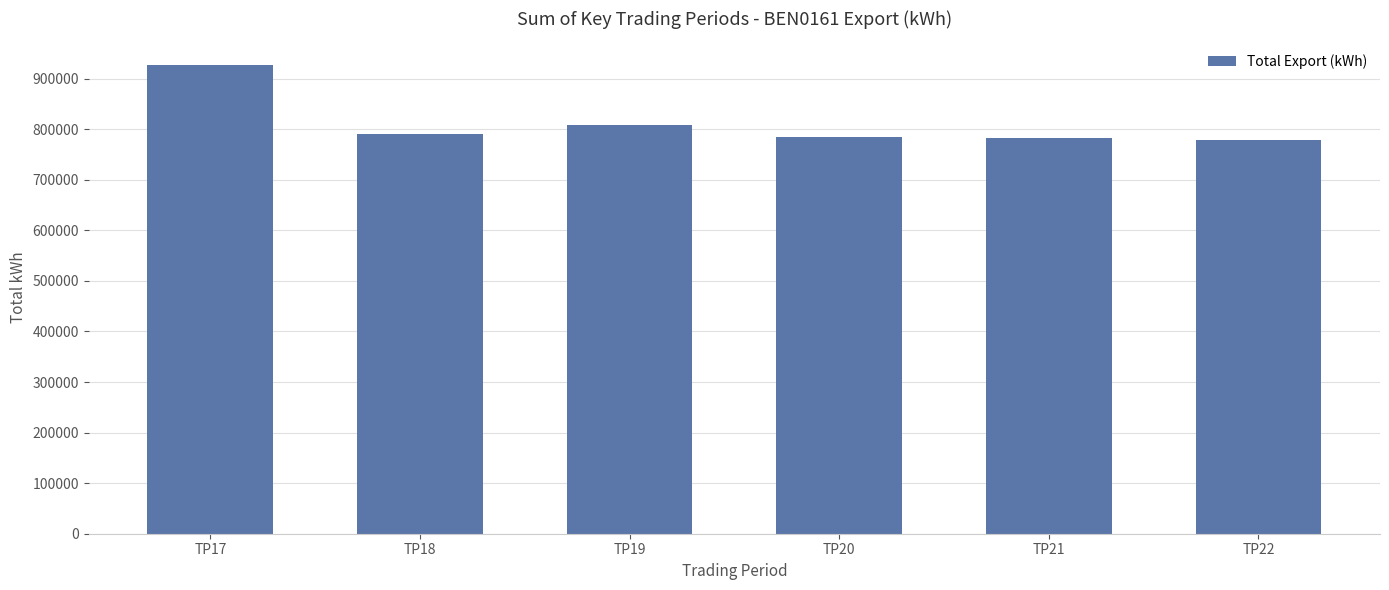

Count the number of categories in the chart.

6